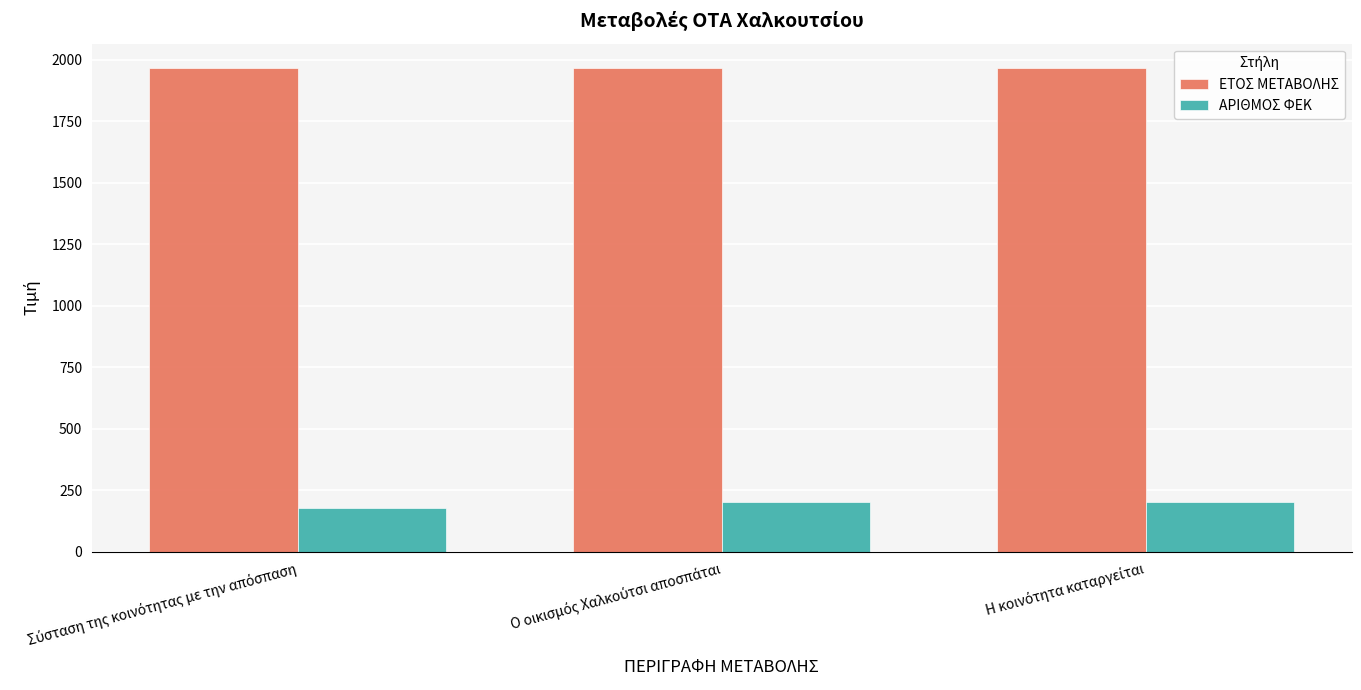

List the series in order of their overall mean, highest first.

ΕΤΟΣ ΜΕΤΑΒΟΛΗΣ, ΑΡΙΘΜΟΣ ΦΕΚ